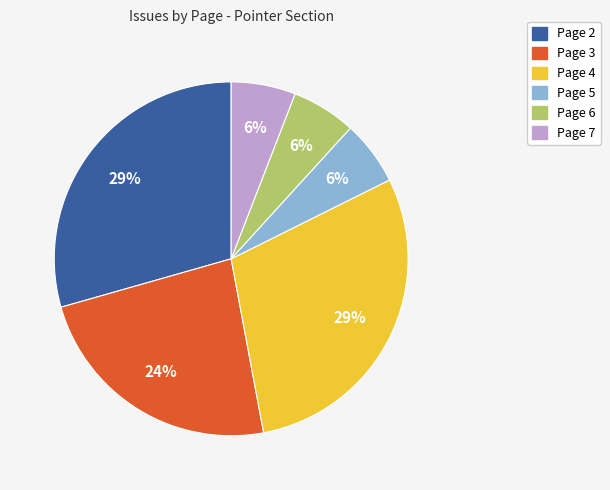

Is there a majority slice in this chart?

No